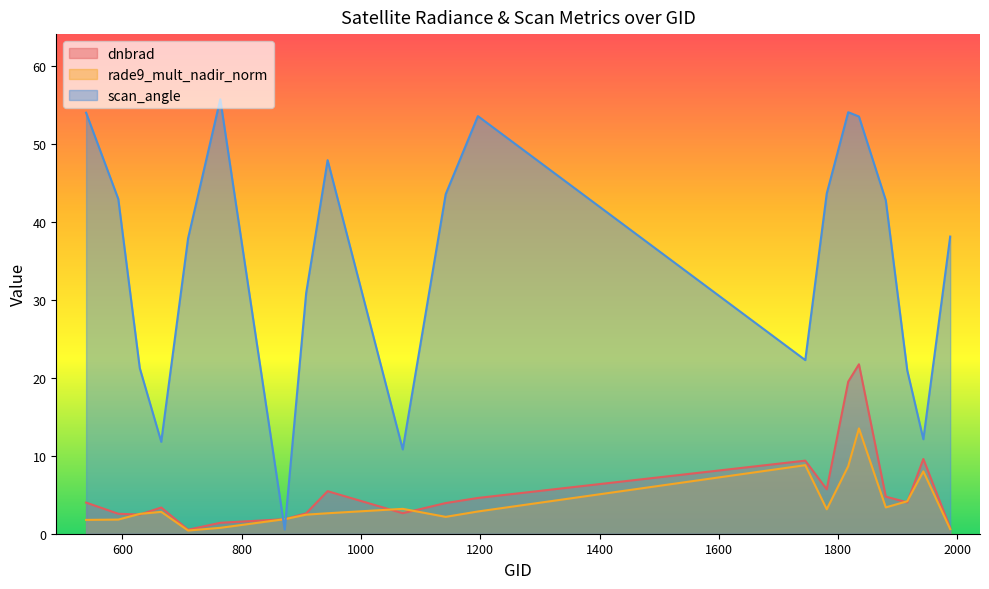

True or false: rade9_mult_nadir_norm has more than 1 points higher than both neighbors.

True